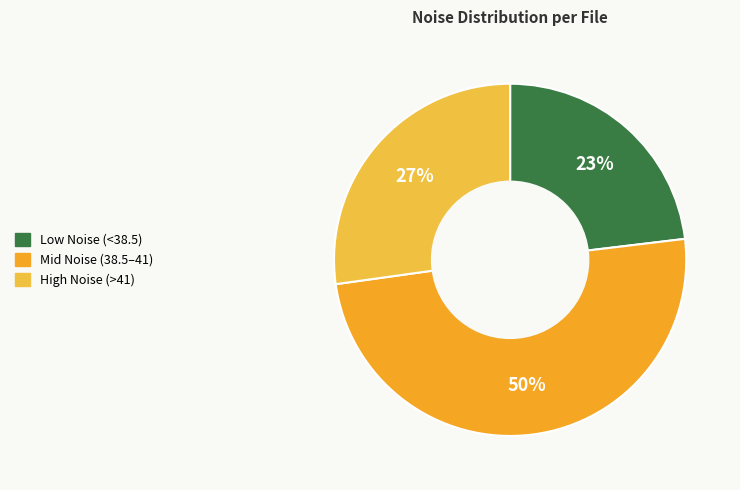

How many slices are in this pie chart?

3